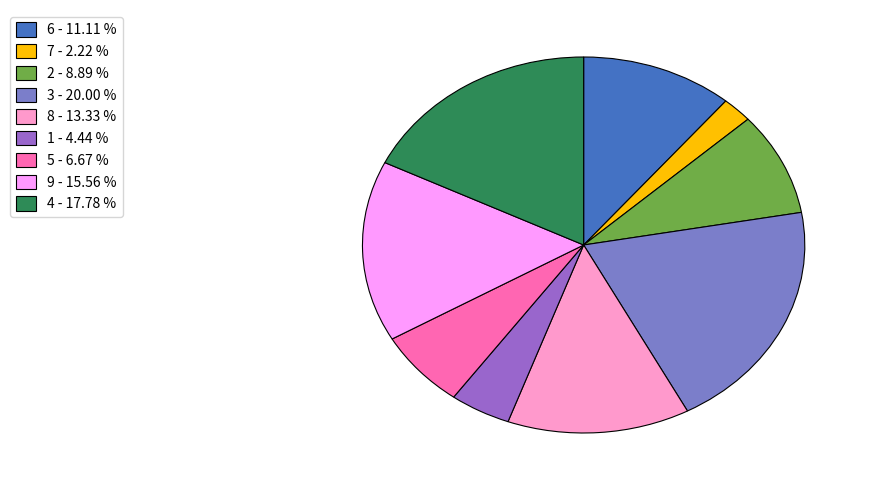

How many segments does this pie chart have?

9